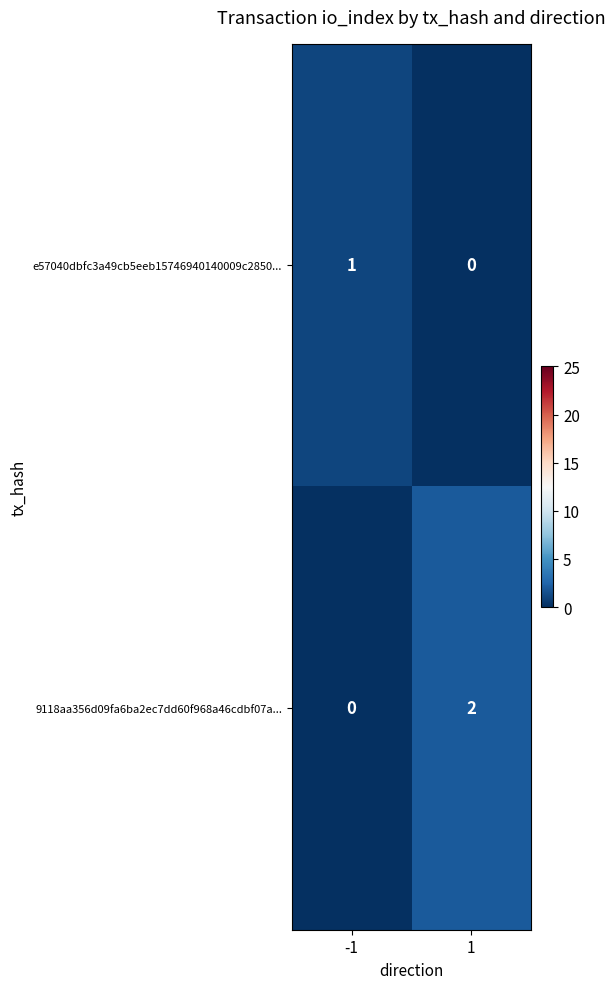

At which category is the sum across all series the highest?

1